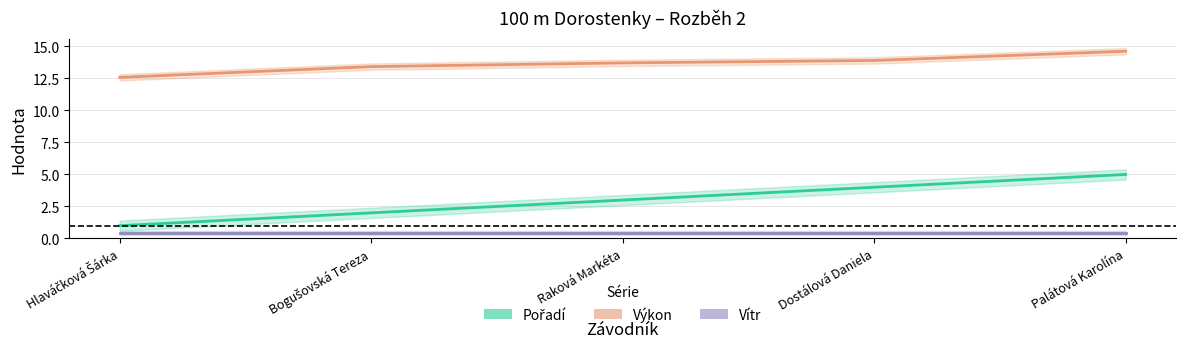

Which category has the highest value across all series?

Palátová Karolína